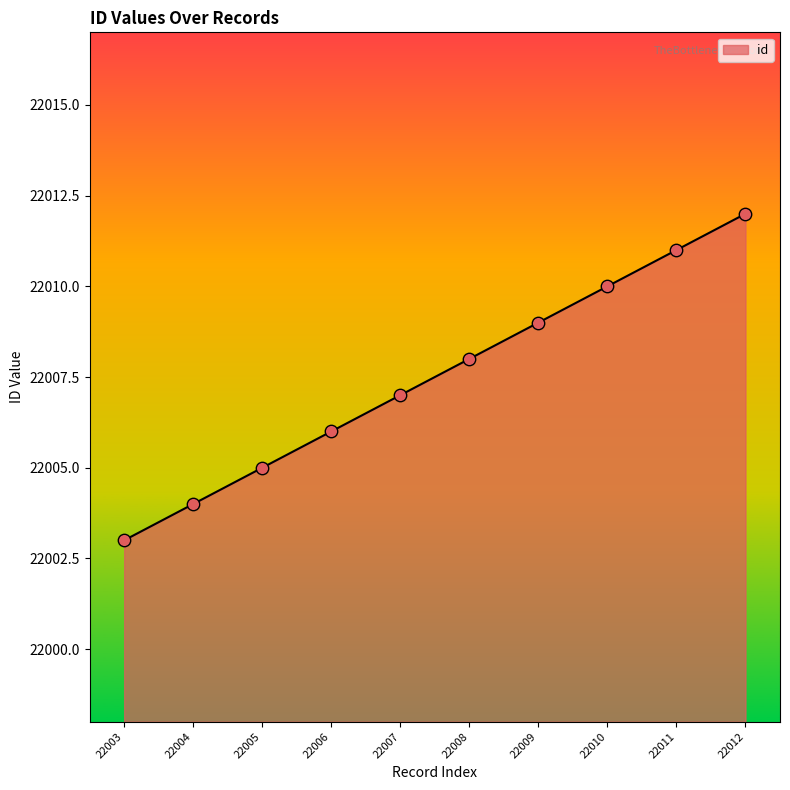

Which has a higher value, 22003 or 22005?

22005